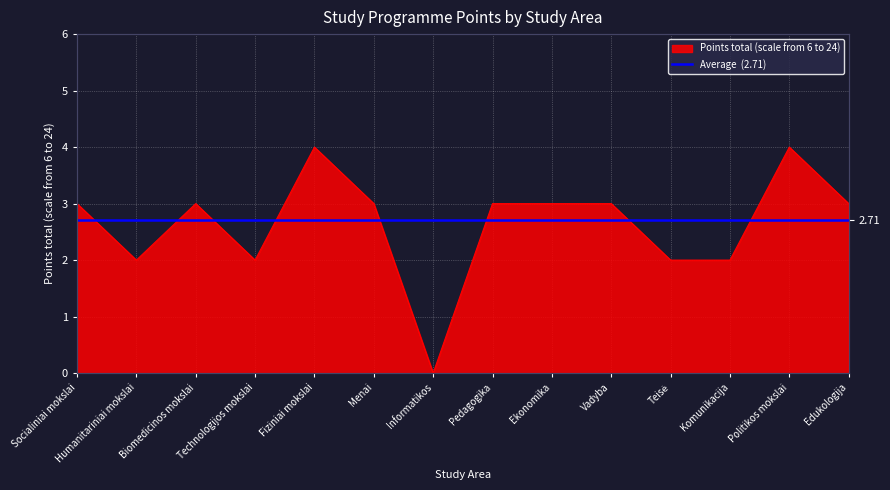

Where does the data first go above 3?

Fiziniai mokslai